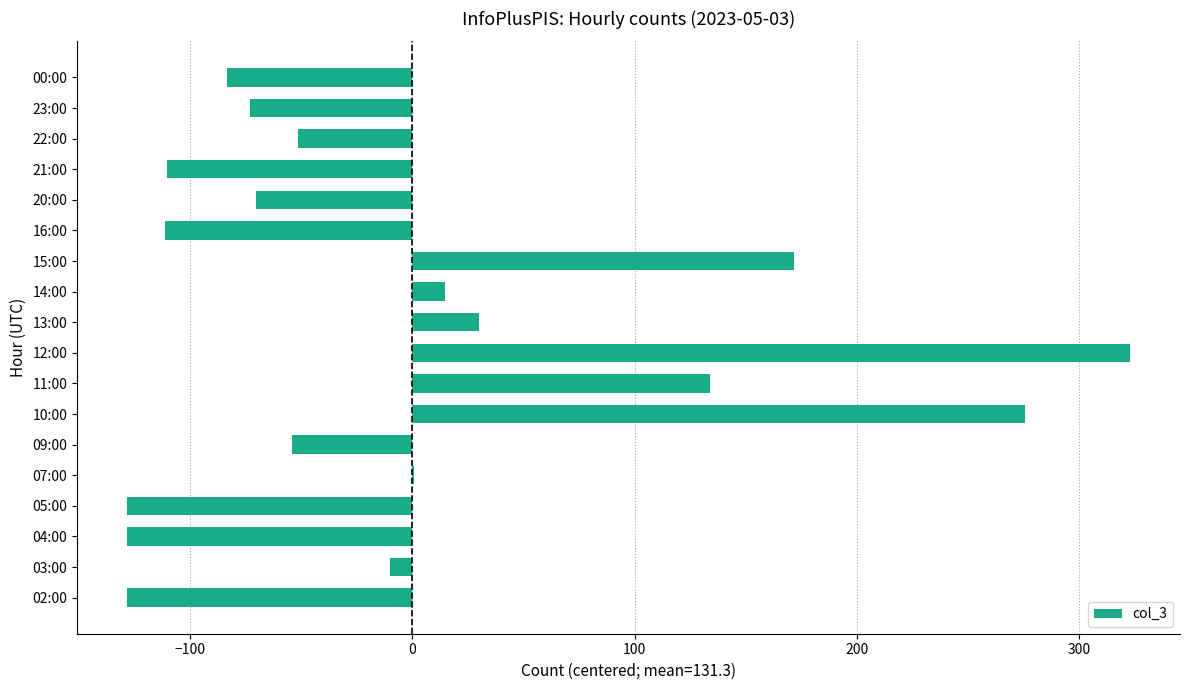

Where is the data nearest to the value 97?

11:00